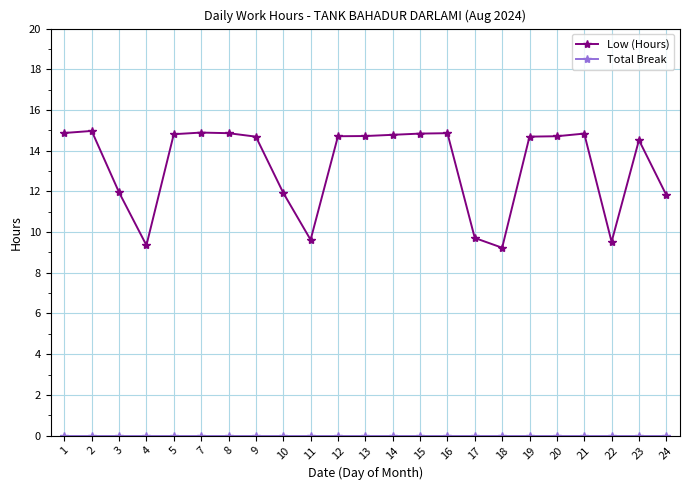

What is the total value across all series at 19?

14.7